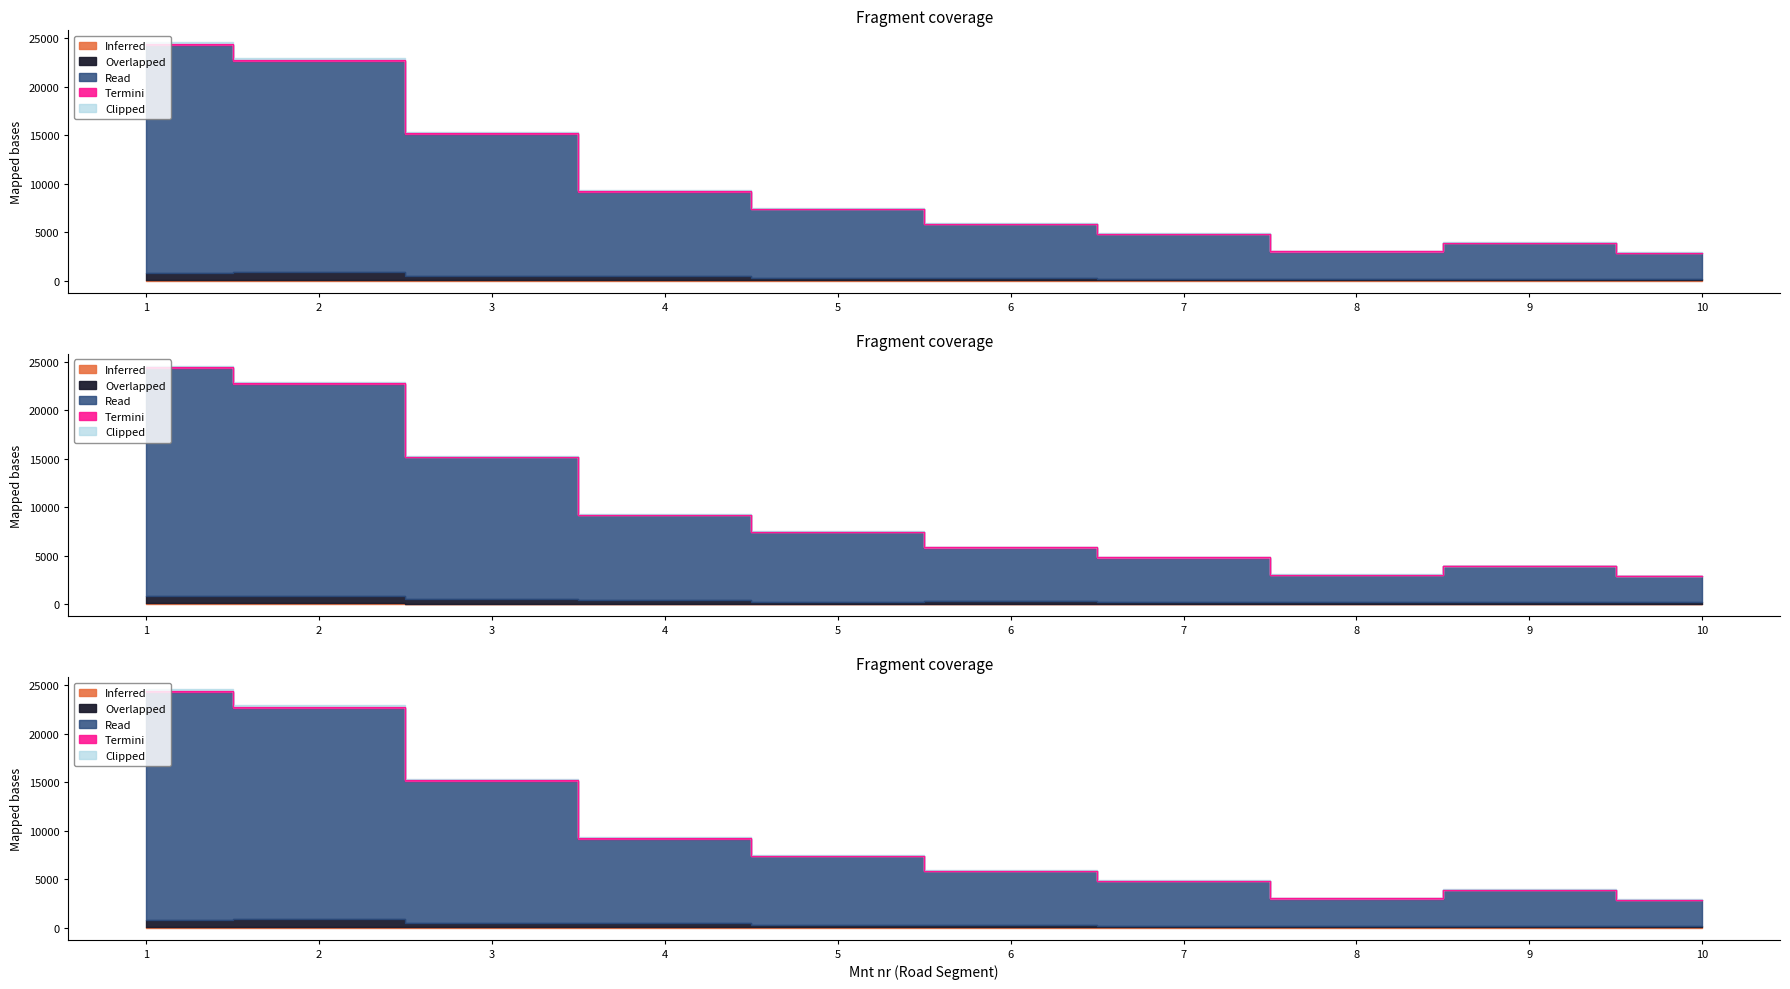

Which category has the highest value across all series?

1